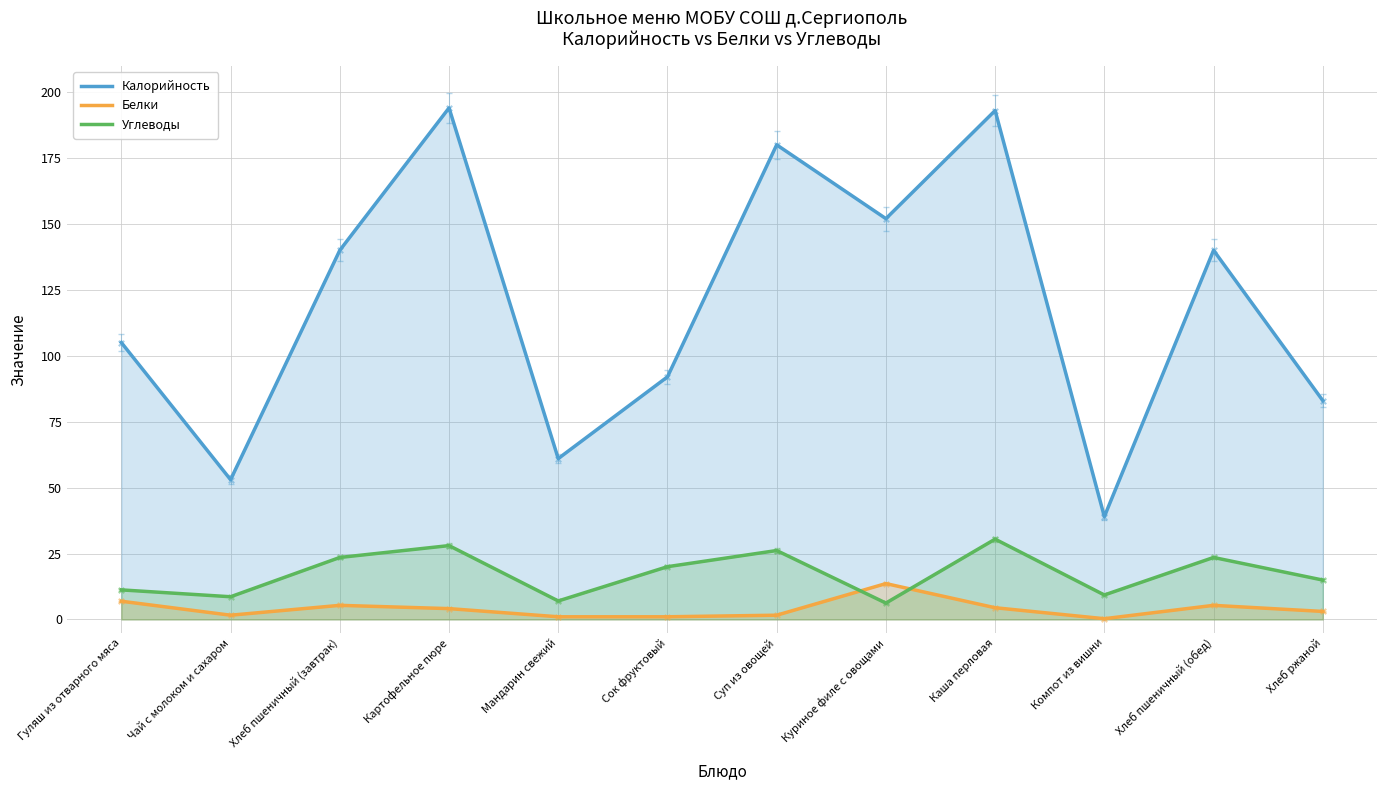

What are all the series names shown in the legend?

Калорийность, Белки, Углеводы